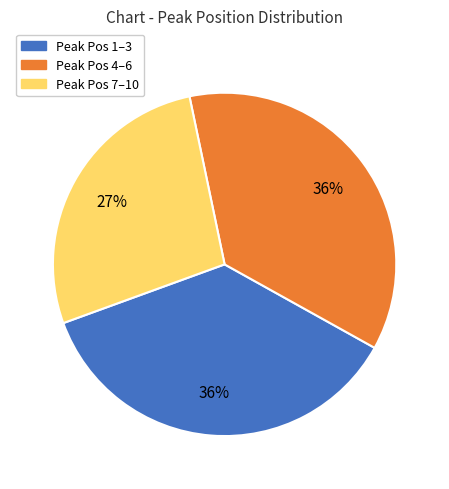

To the nearest percent, what is the difference between the largest and smallest slice percentages?

9%